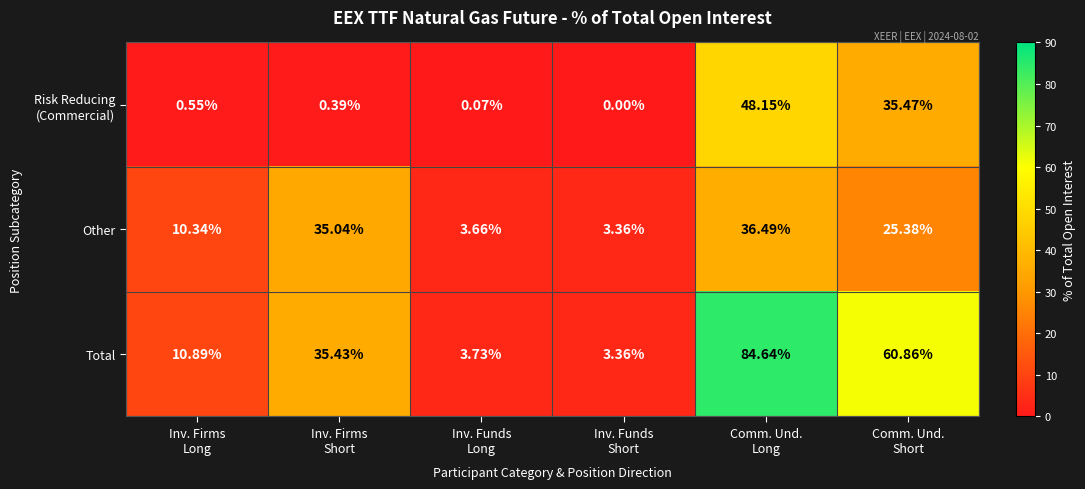

Which series has the widest spread of values?

Total